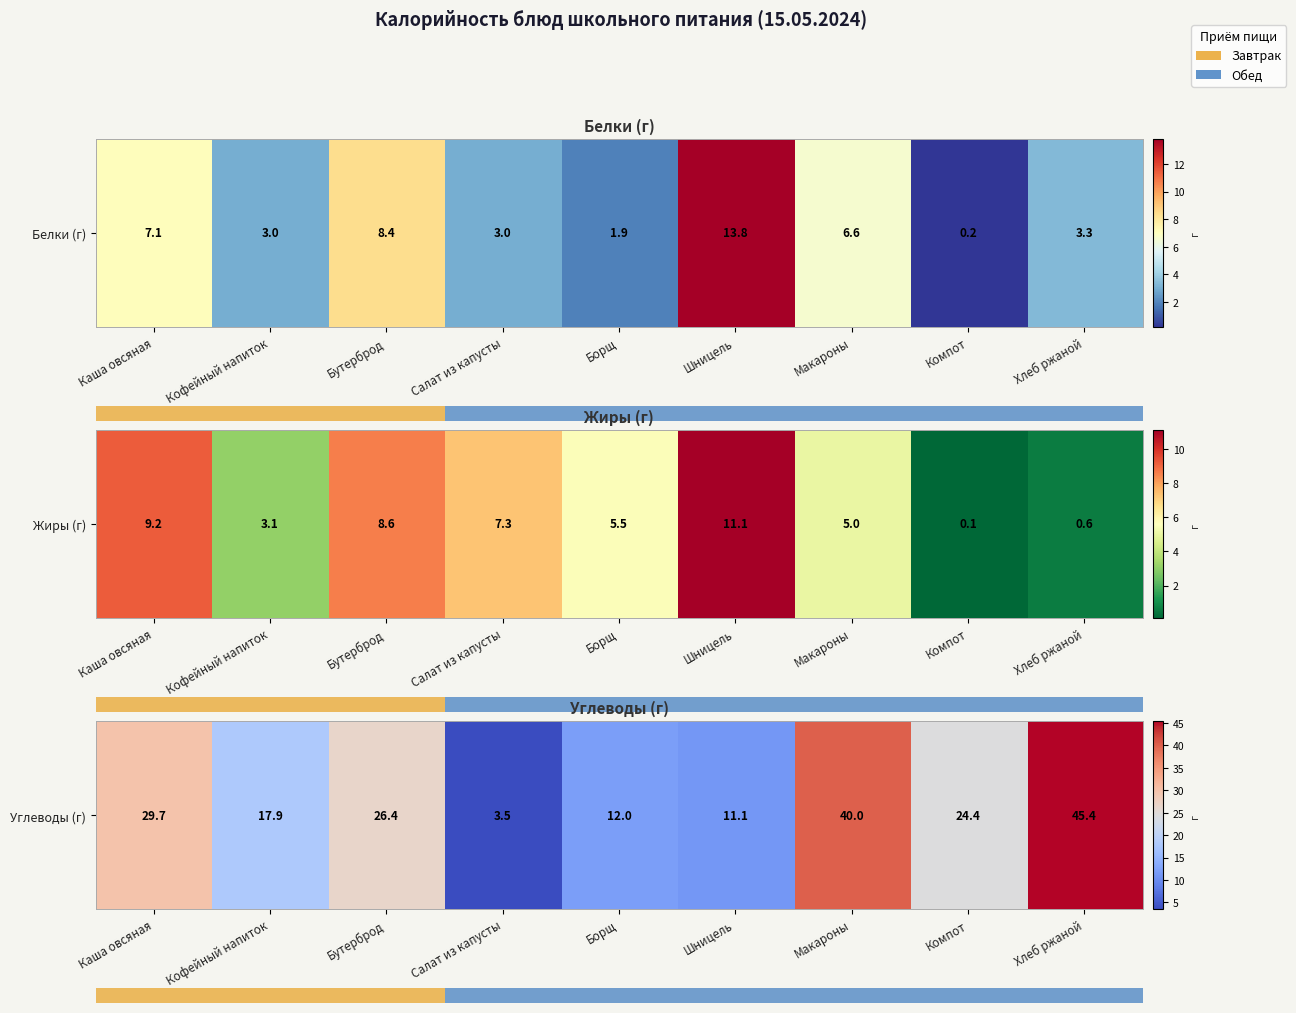

What is the difference between the maximum and minimum values?

41.9